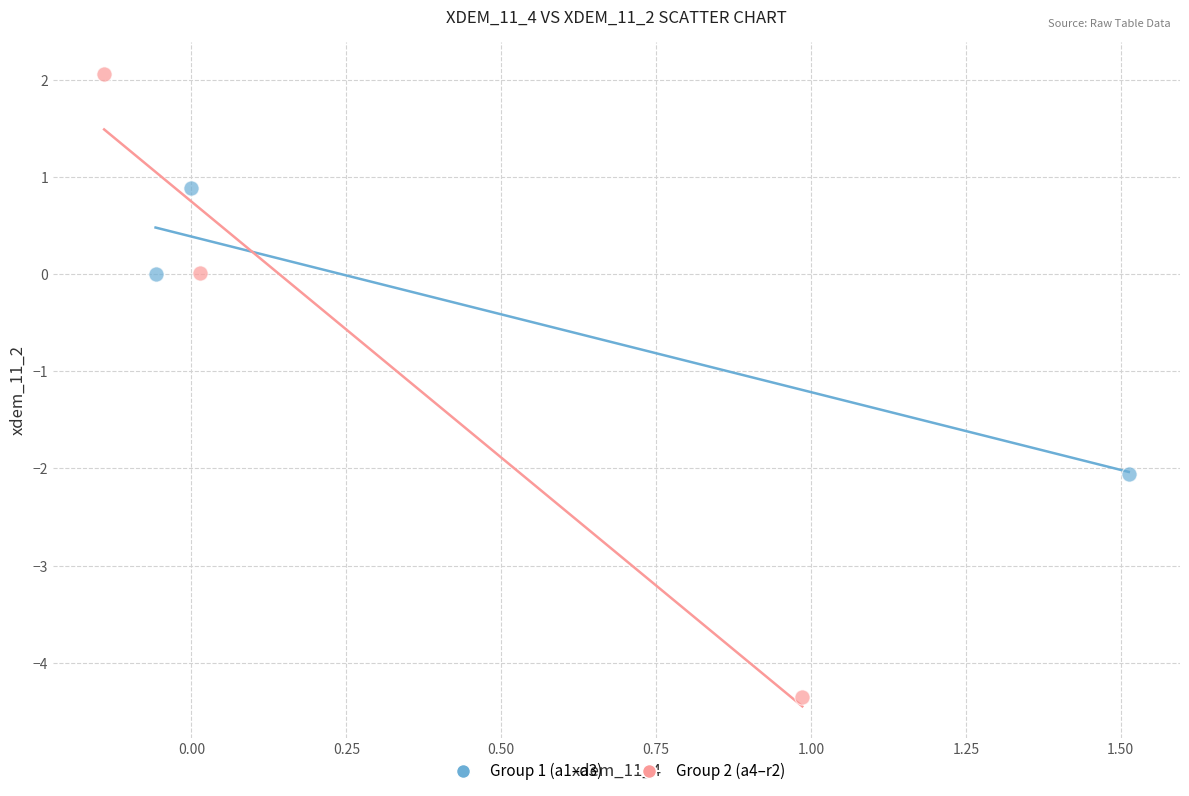

Which series has the widest spread of Y values?

Group 2 (a4–r2)